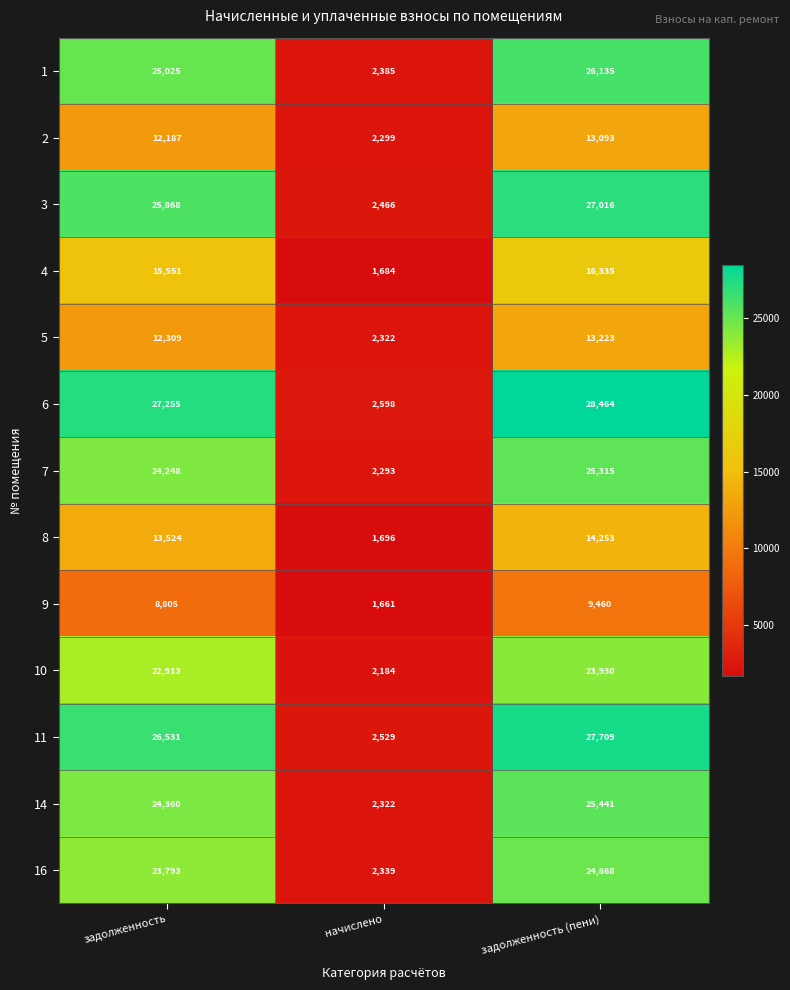

What is the approximate value of 4 at начислено?

1684